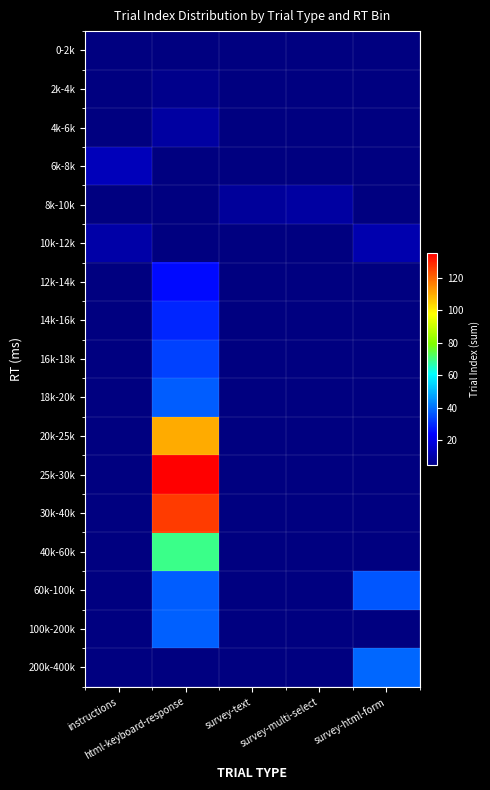

Count the number of data series in this chart.

17